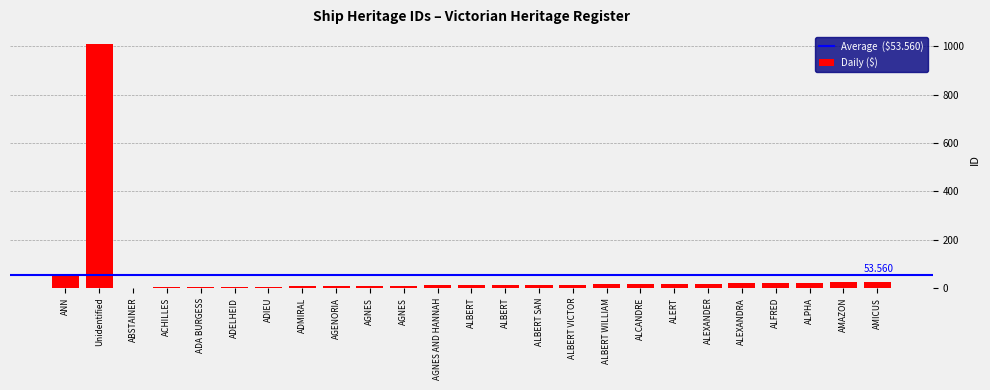

What is the label of the 3rd bar from the right?

ALPHA